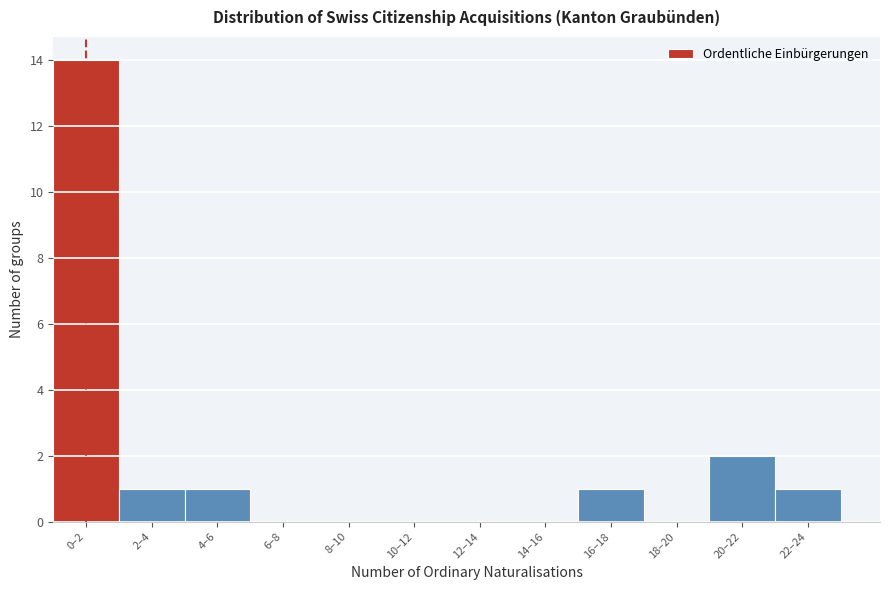

Reading left to right, transcribe all the data shown in this chart.

0–2=14	2–4=1	4–6=1	6–8=0	8–10=0	10–12=0	12–14=0	14–16=0	16–18=1	18–20=0	20–22=2	22–24=1